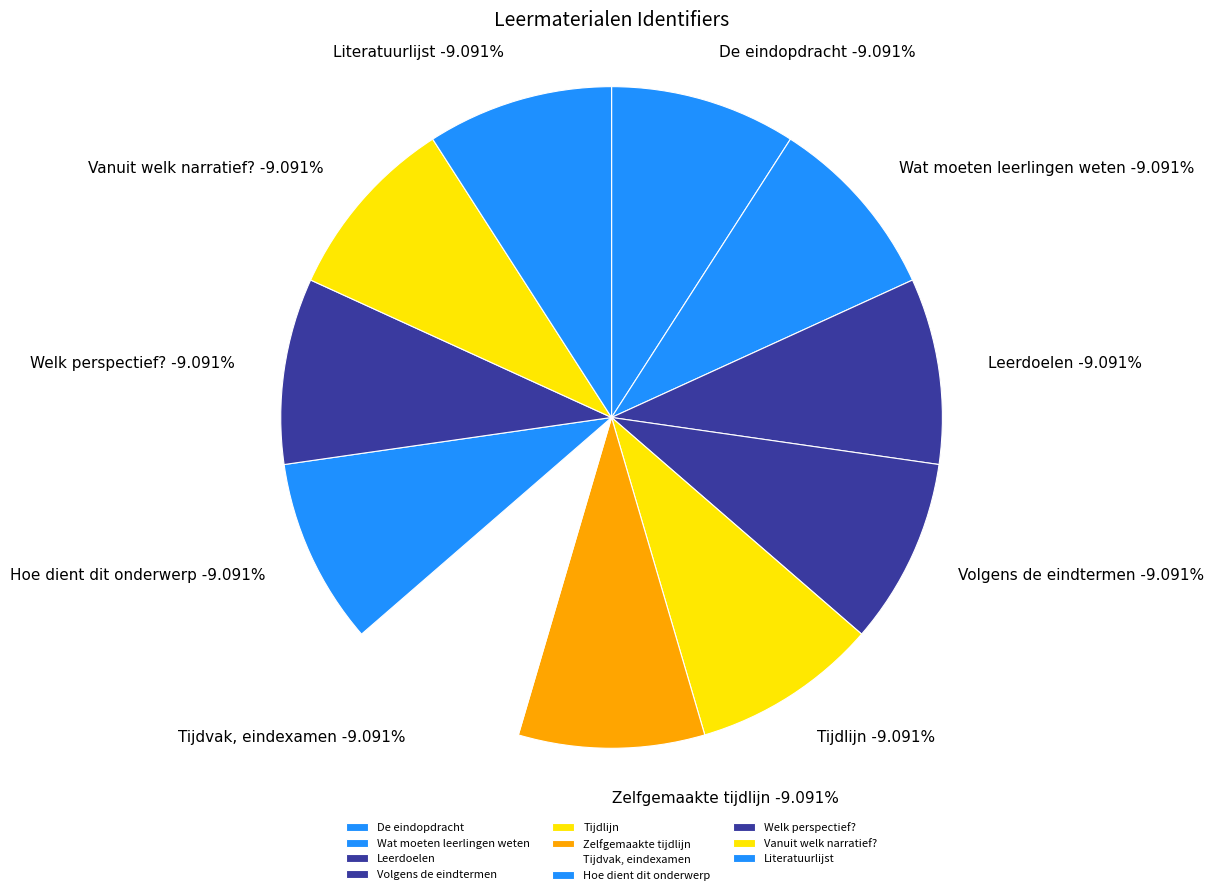

How much of the chart is everything except Hoe dient dit onderwerp?

90.9%